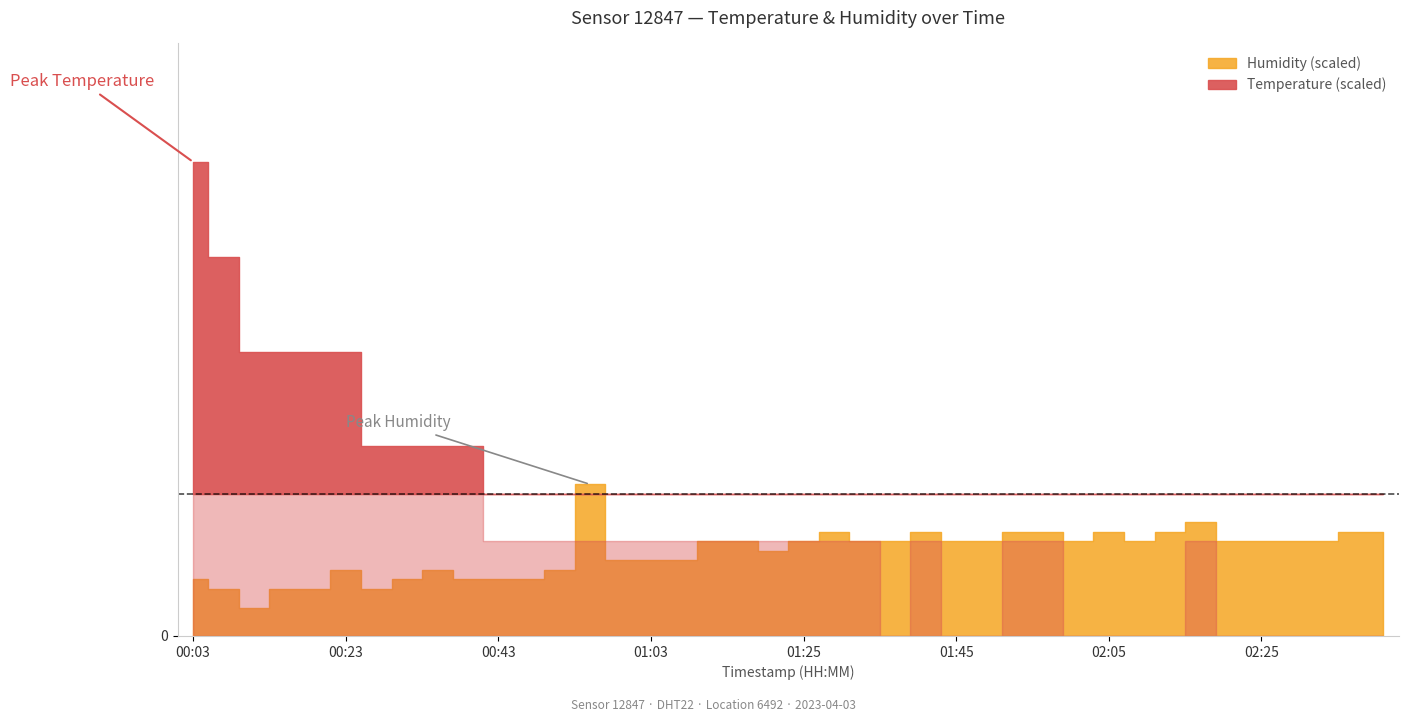

What are all the series names shown in the legend?

temperature, humidity